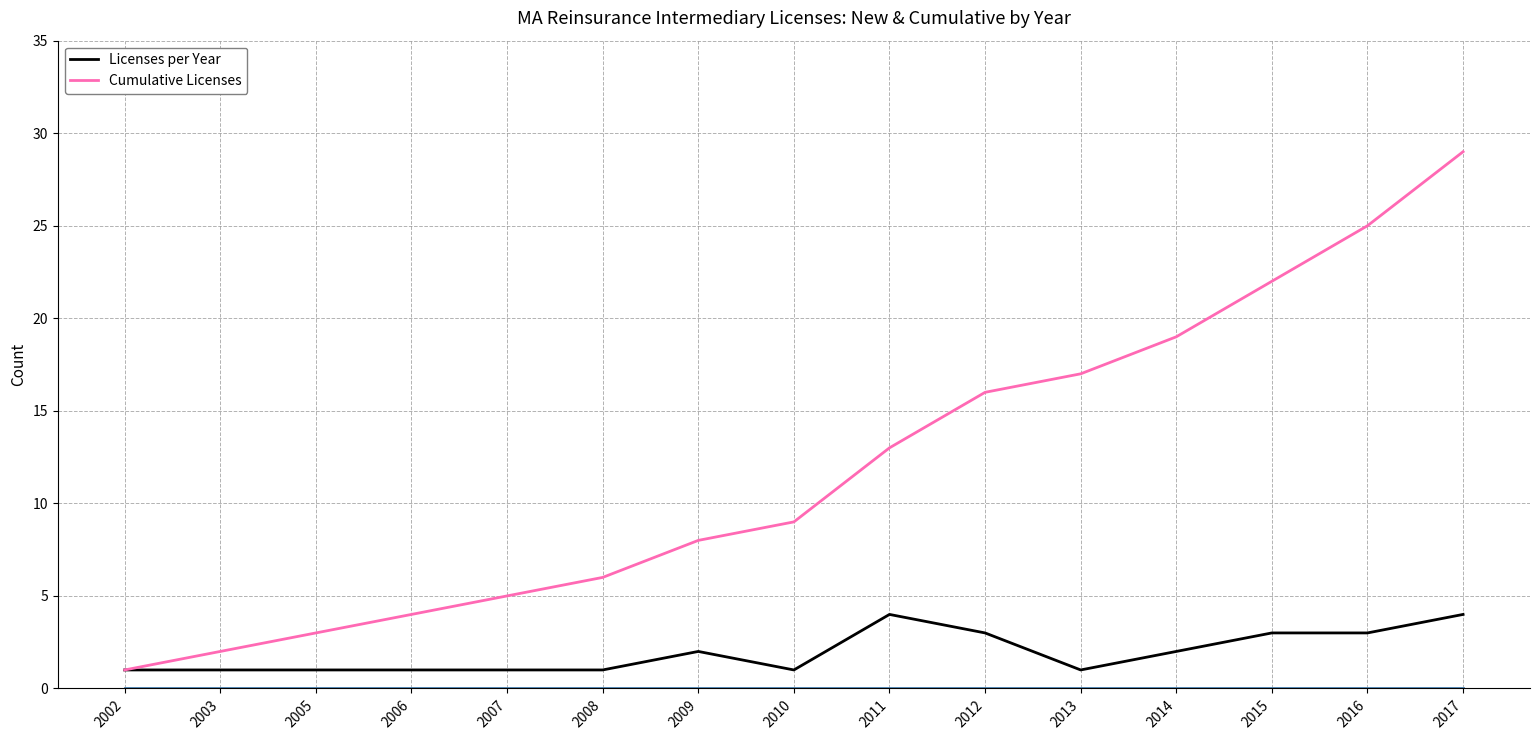

At 2014, list the series in order from smallest to largest.

Licenses per Year, Cumulative Licenses